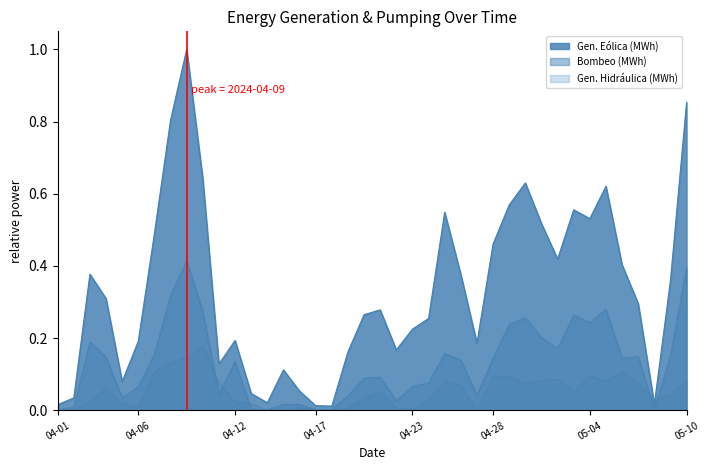

How many distinct data groups are displayed?

3